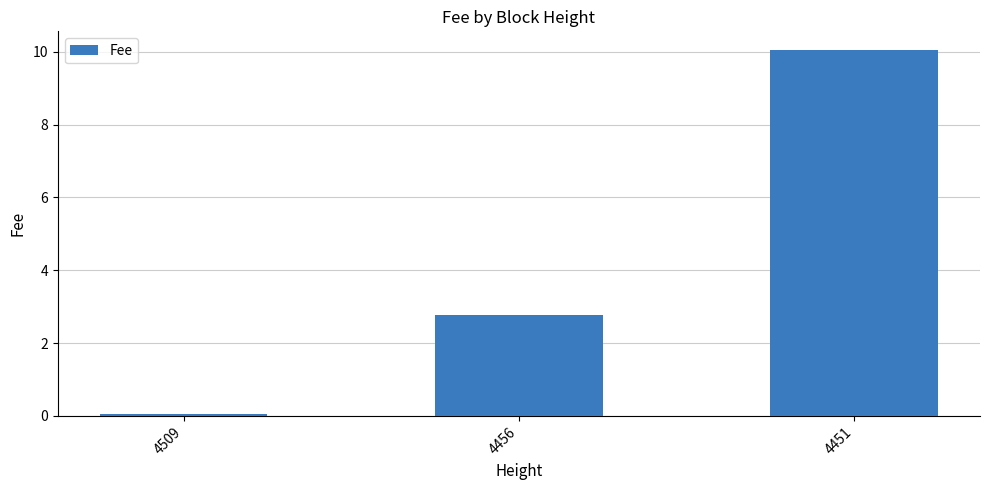

Are the bars horizontal?

No